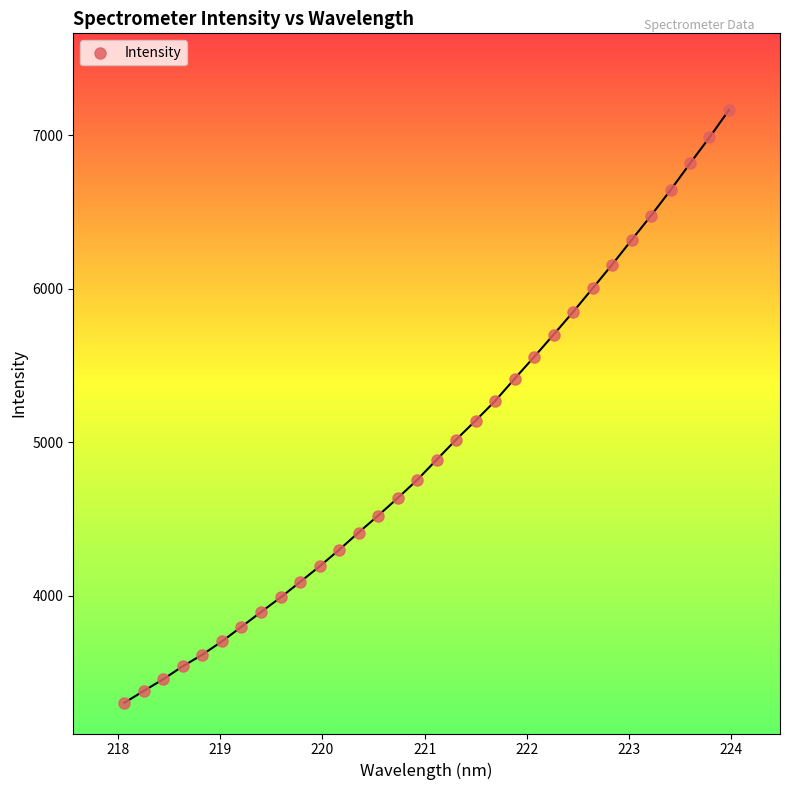

What is the range of X values (max minus min)?

5.9